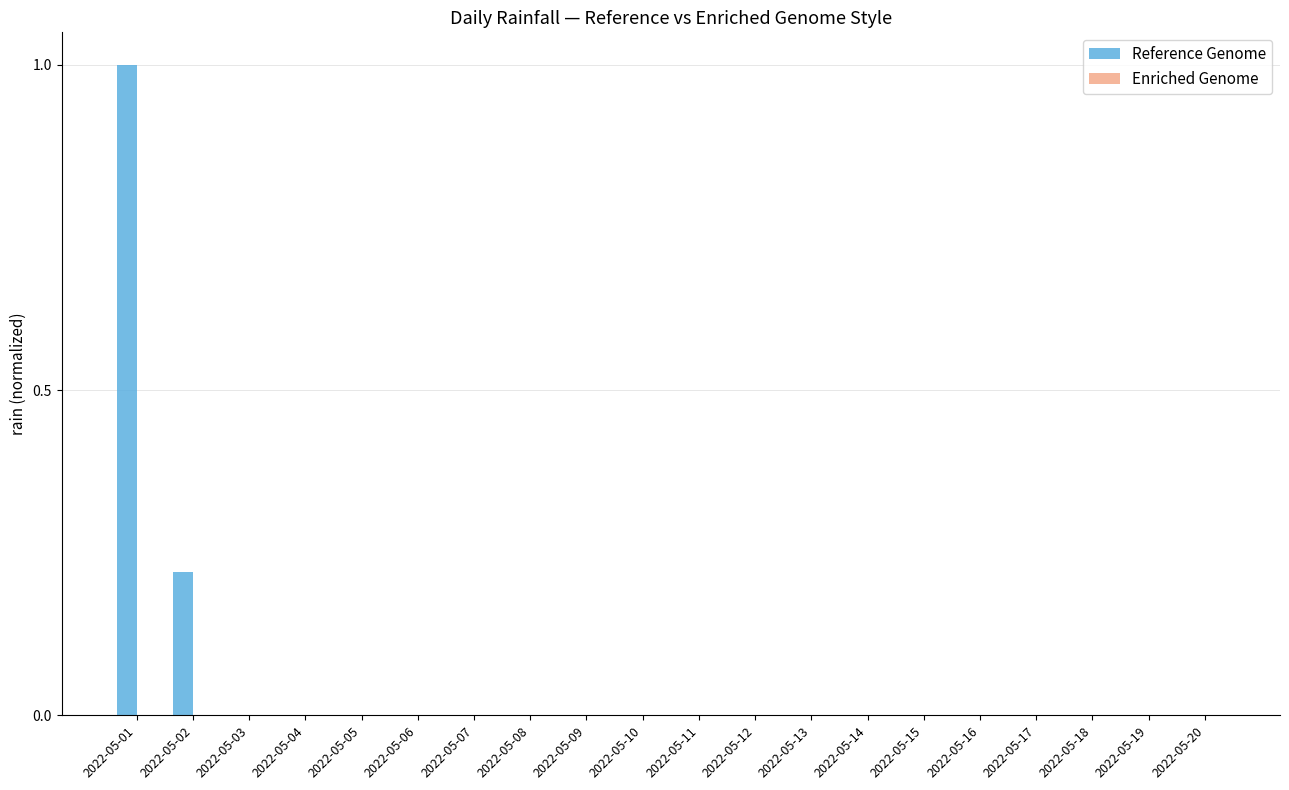

At which category does the chart reach its peak across all series?

2022-05-01